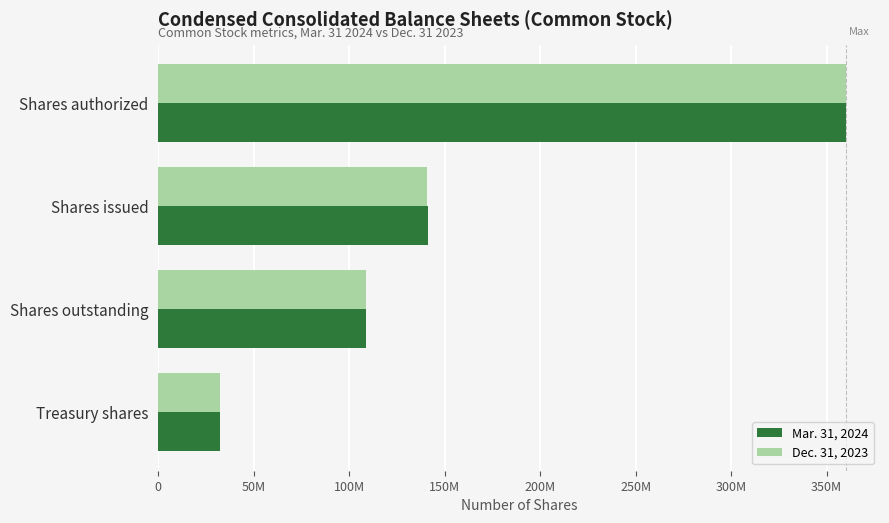

What are all the series names shown in the legend?

Mar. 31, 2024, Dec. 31, 2023